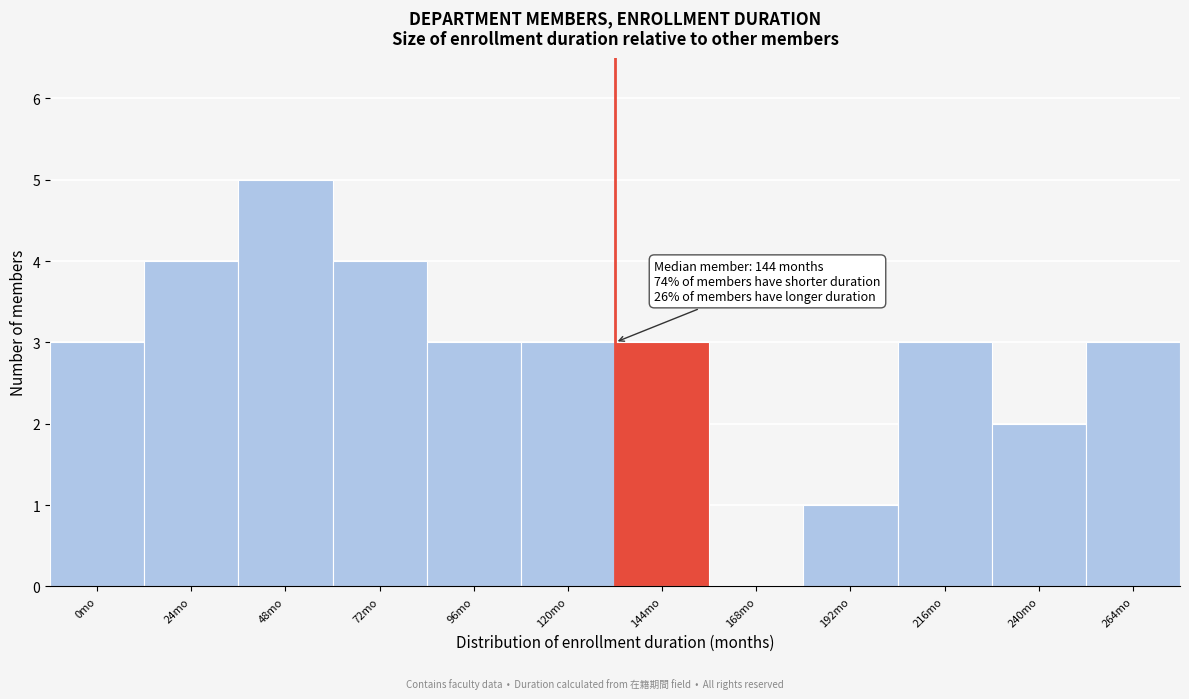

Reading right to left, extract all data points from this chart.

264mo=3	240mo=2	216mo=3	192mo=1	168mo=0	144mo=3	120mo=3	96mo=3	72mo=4	48mo=5	24mo=4	0mo=3